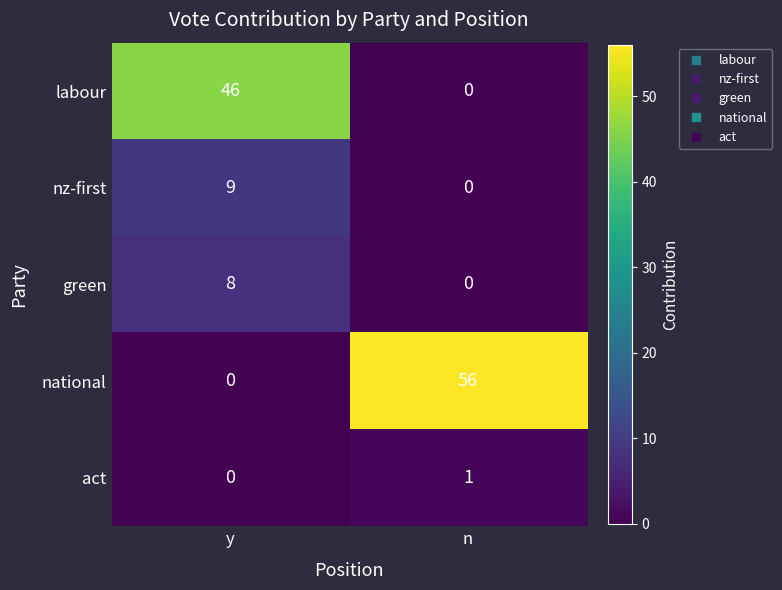

Reading left to right, transcribe all the data shown in this chart.

labour: 46	0
nz-first: 9	0
green: 8	0
national: 0	56
act: 0	1